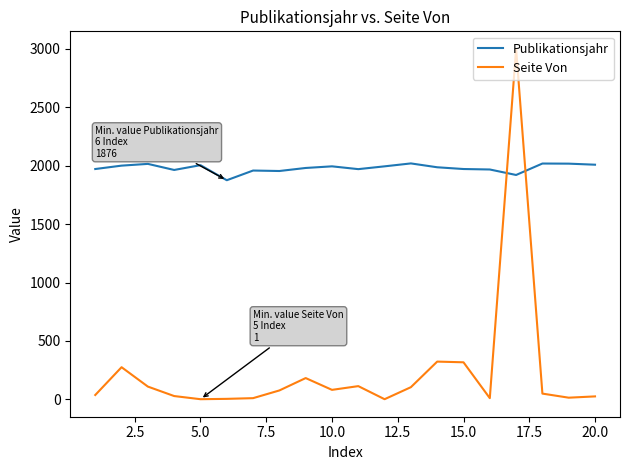

What is the maximum value shown in the chart?

3001